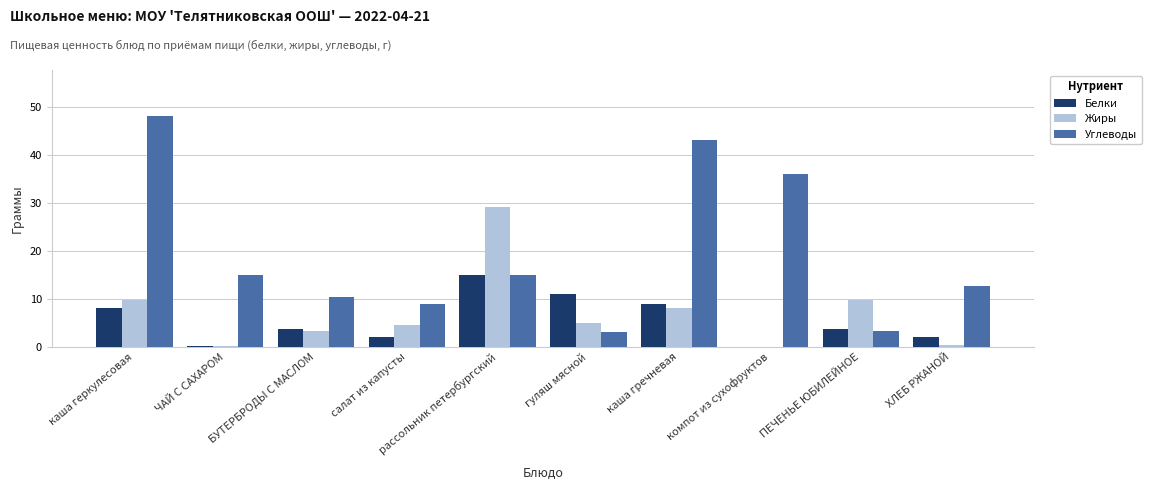

What is the spread (max minus min) of values at гуляш мясной?

8.0